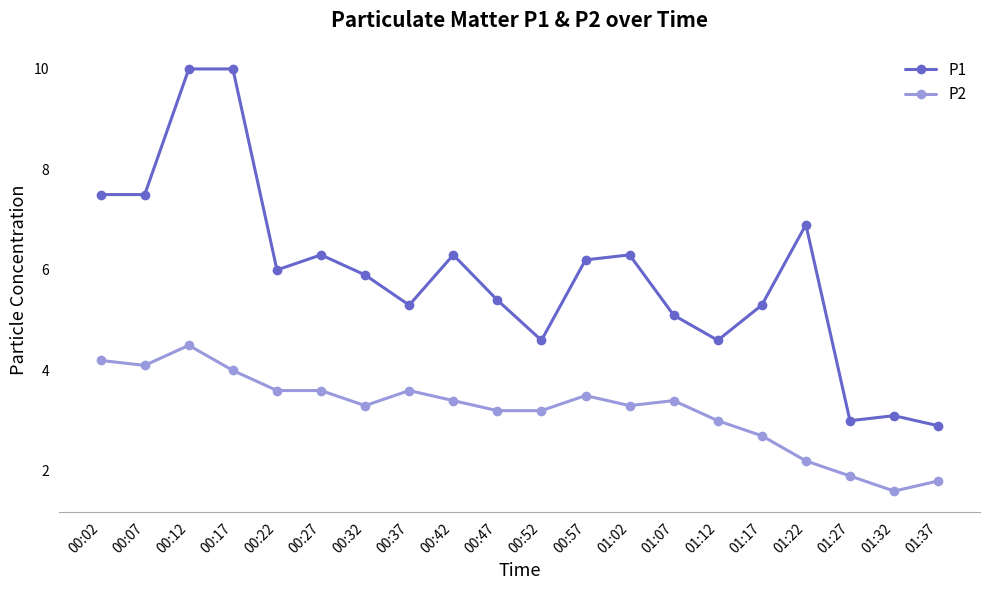

Is it true that P1 equals 5.3 at 00:37?

True